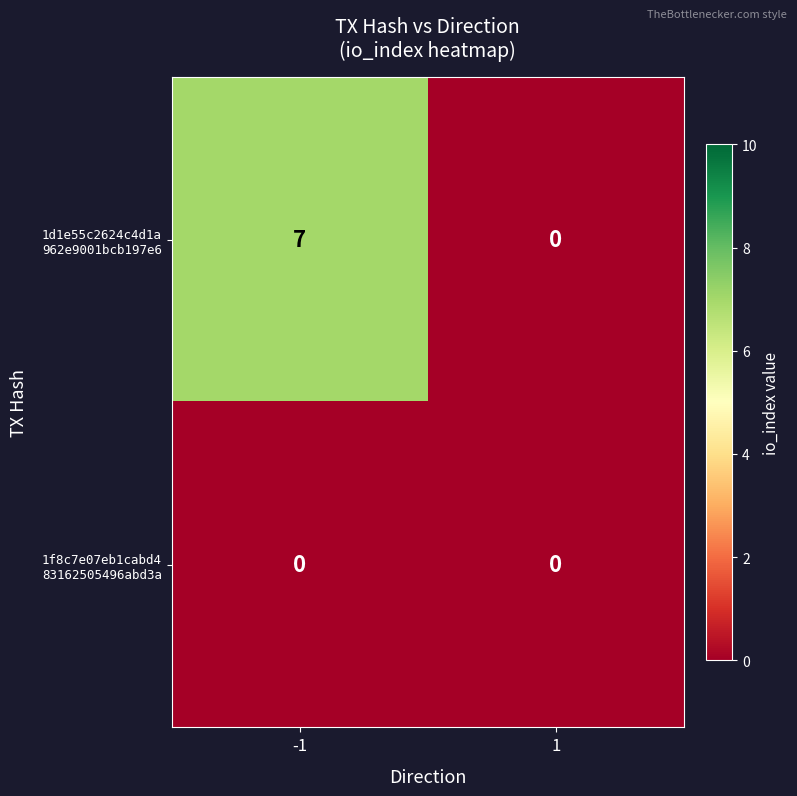

What is the total value across all series at -1?

7